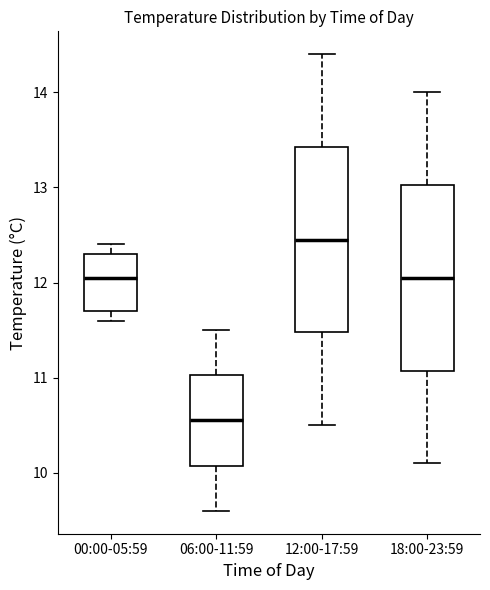

Where does the median line of the box for 18:00-23:59 sit on the y-axis? The values are not printed on the chart, so give them approximately, as read against the axis.

12.1